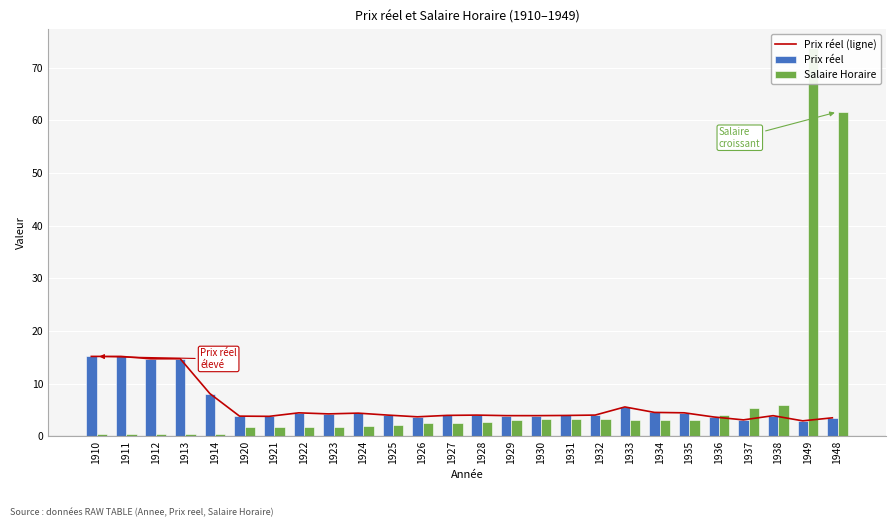

Rank the series by their maximum value, from lowest to highest.

Prix réel (ligne), Prix réel, Salaire Horaire